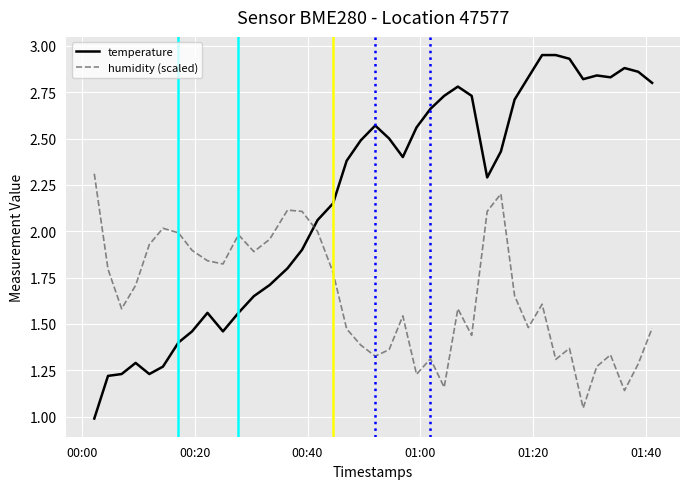

What is the highest value of the humidity (scaled) series?

2.3